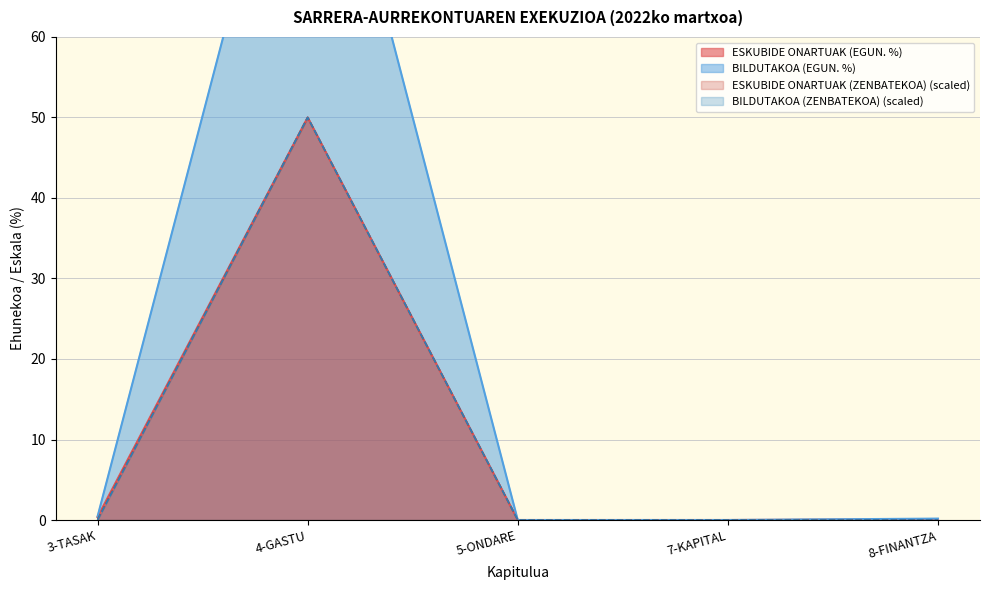

Reading right to left, list all the values displayed in this chart.

ESKUBIDE ONARTUAK (ZENBATEKOA): 0.0	0.0	0.0	50.0	0.1
ESKUBIDE ONARTUAK (EGUN. %): 0.1	0.0	0.0	50.0	0.4
BILDUTAKOA (ZENBATEKOA): 0.0	0.0	0.0	50.0	0.0
BILDUTAKOA (EGUN. %): 0.2	0.0	0.0	100.0	0.4